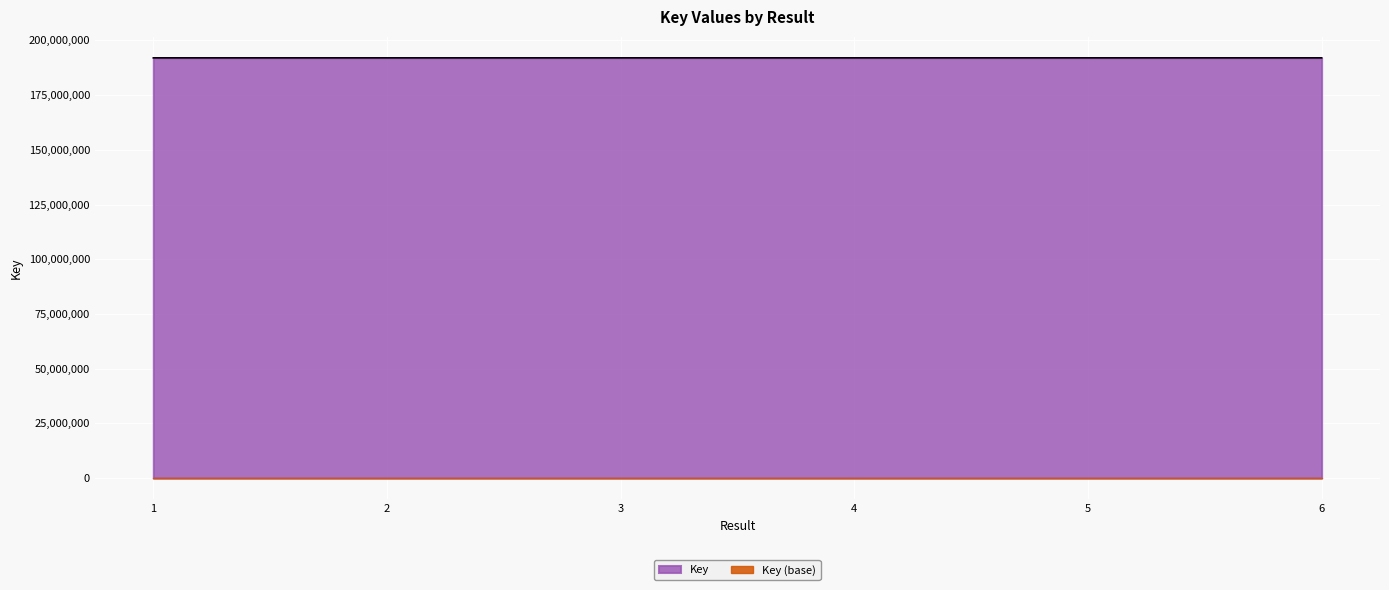

Does the chart display data point markers on the line(s)?

No